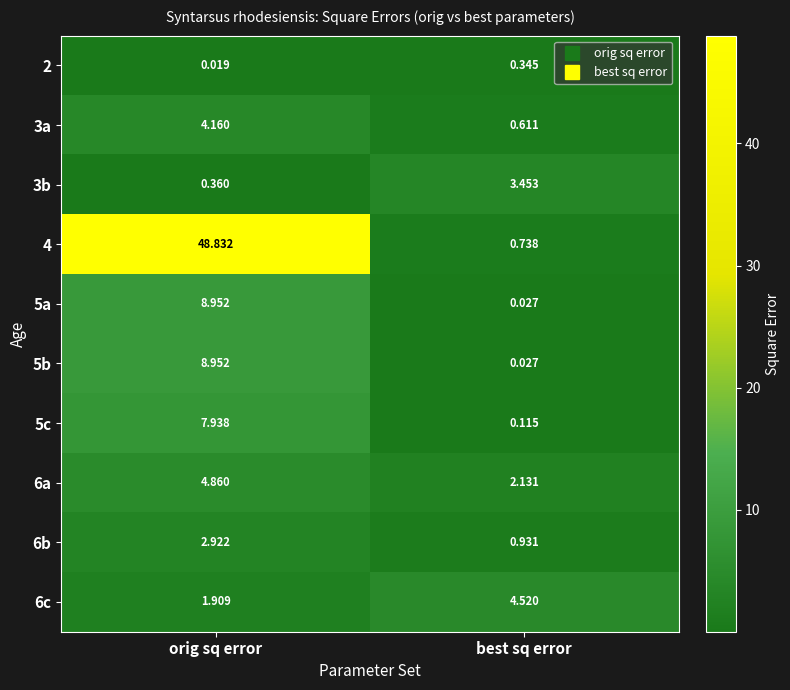

At which category does the chart reach its peak across all series?

orig sq error